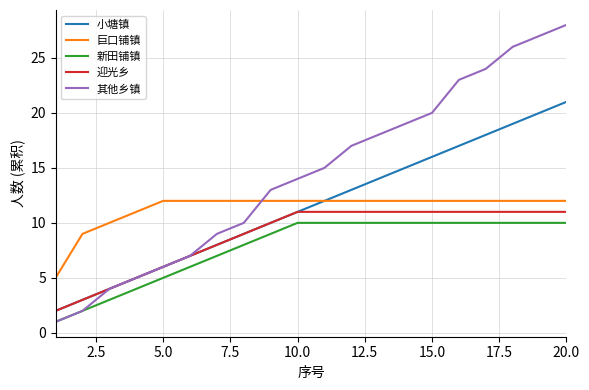

Is this an area chart (filled region under the line)?

No